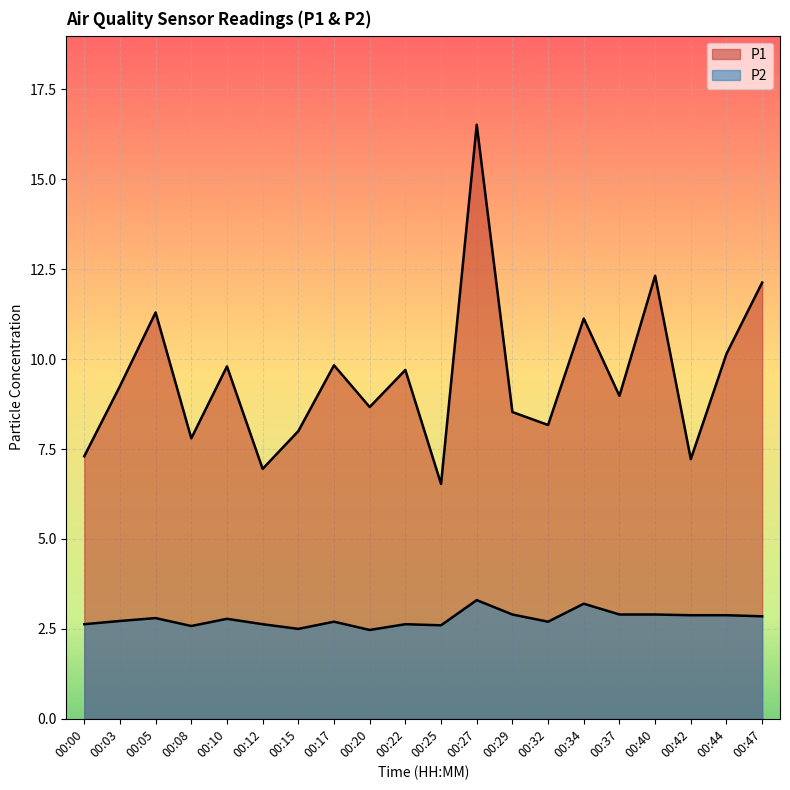

At which category does the chart reach its peak across all series?

00:27